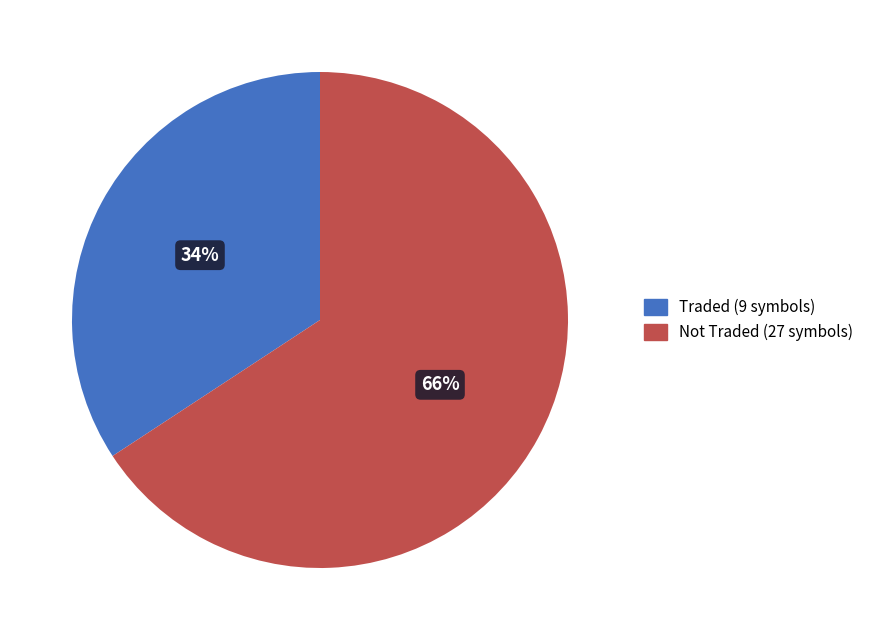

The Traded (9 symbols) slice represents 20% of the pie. True or false?

False